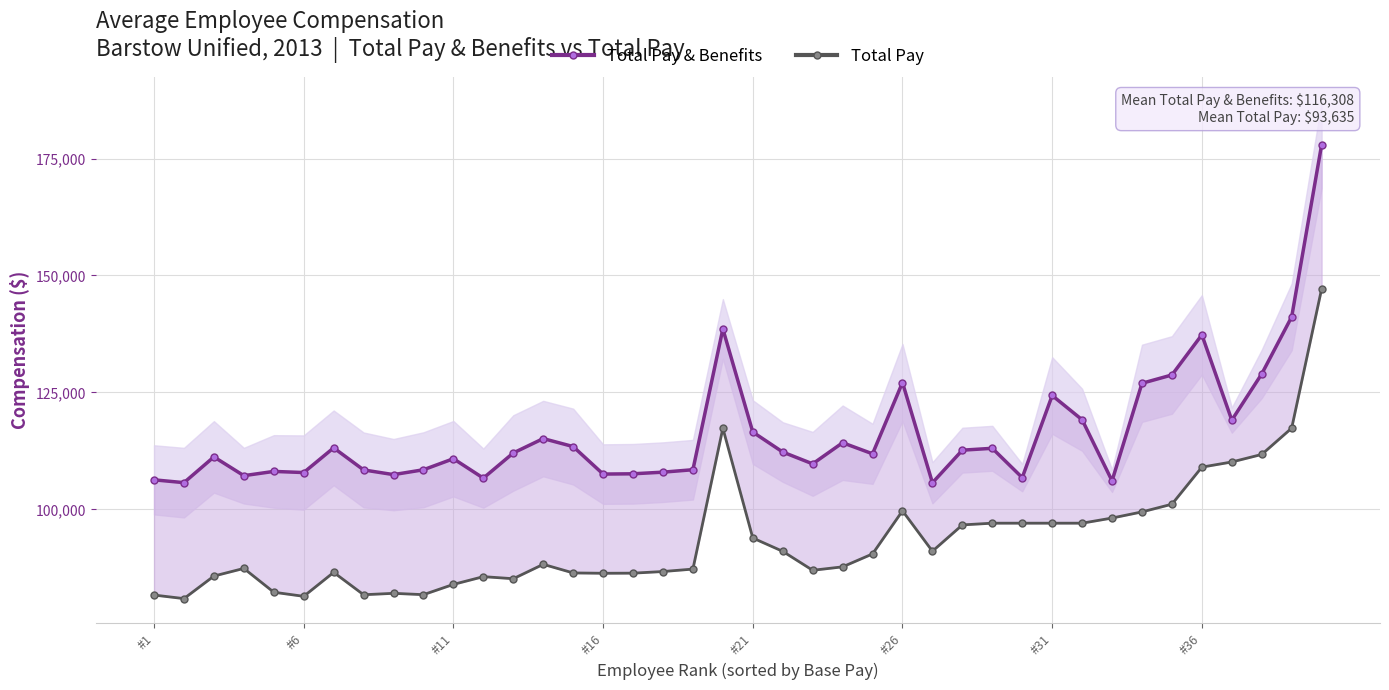

At how many categories does at least one series exceed 130444?

4